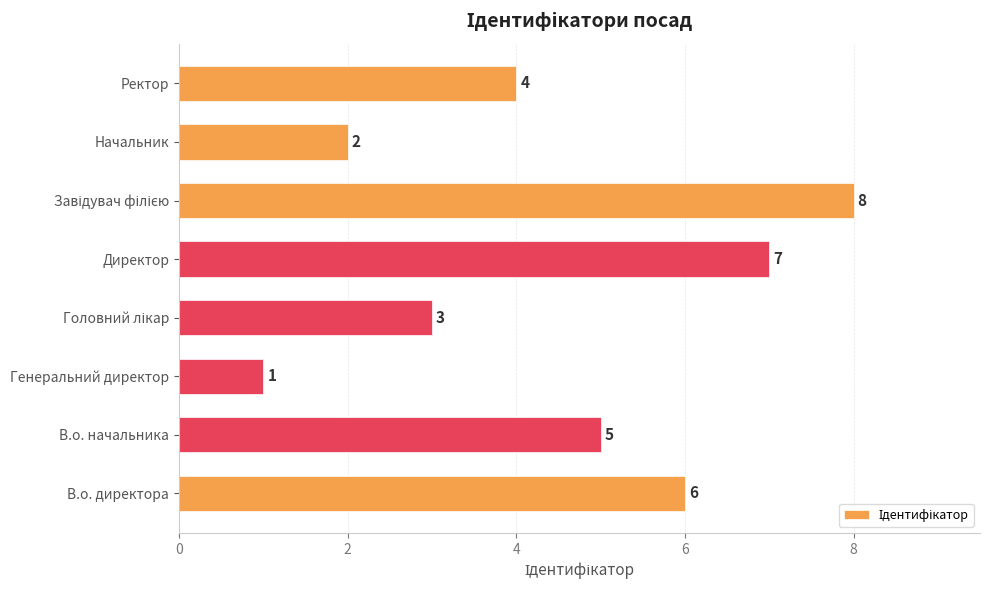

Which category has the lowest value across all series?

Генеральний директор